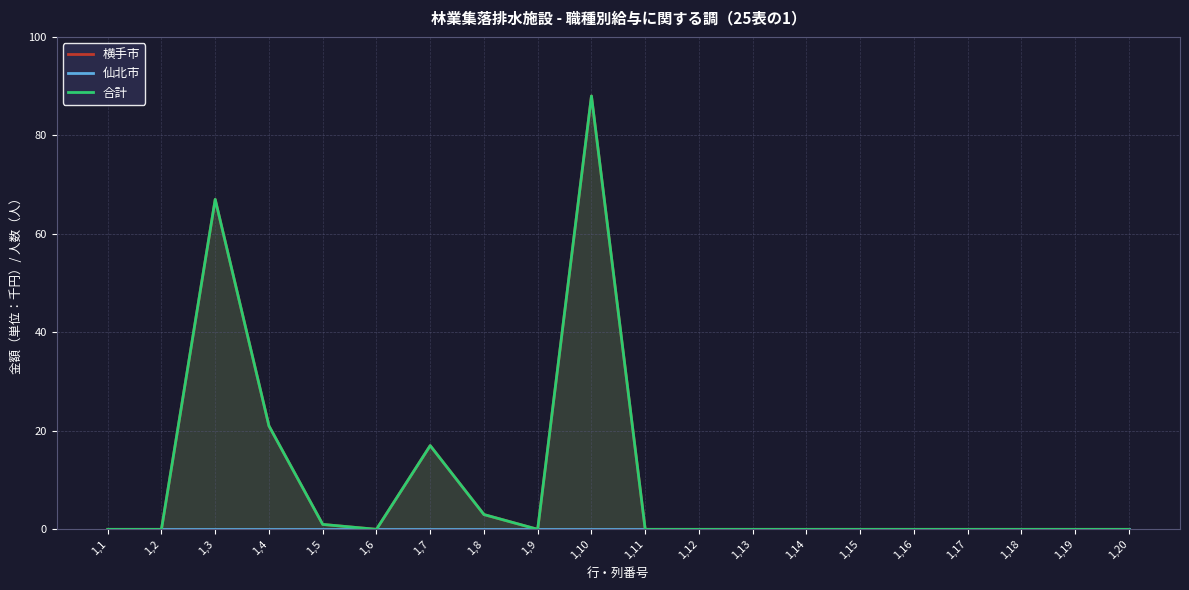

Between 1,16 and 1,13, which is larger?

1,16